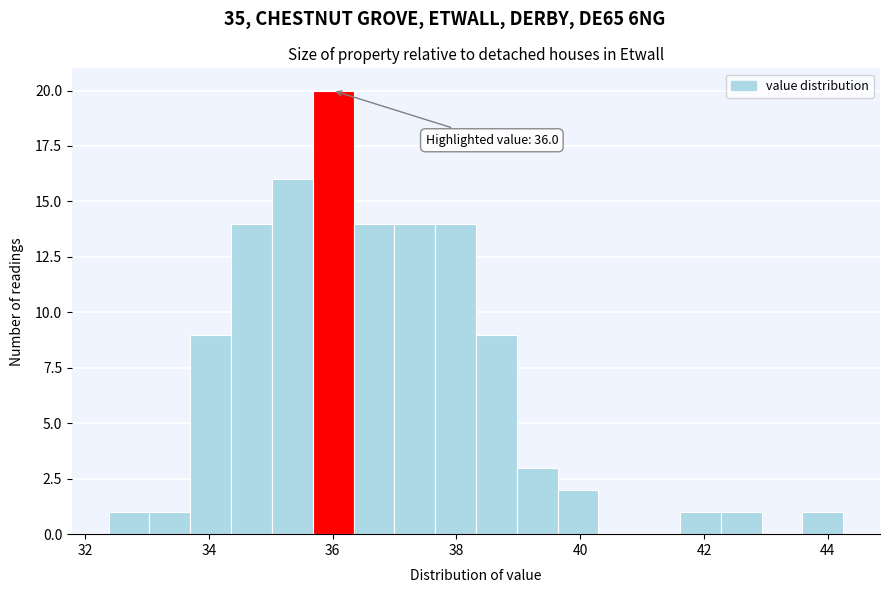

Read against the x-axis, roughly where is the centre of the tallest bar?

36.0